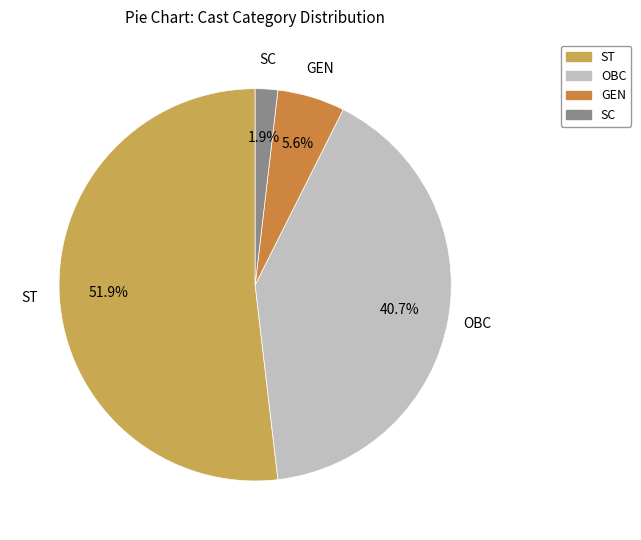

Which slice is the smallest?

SC